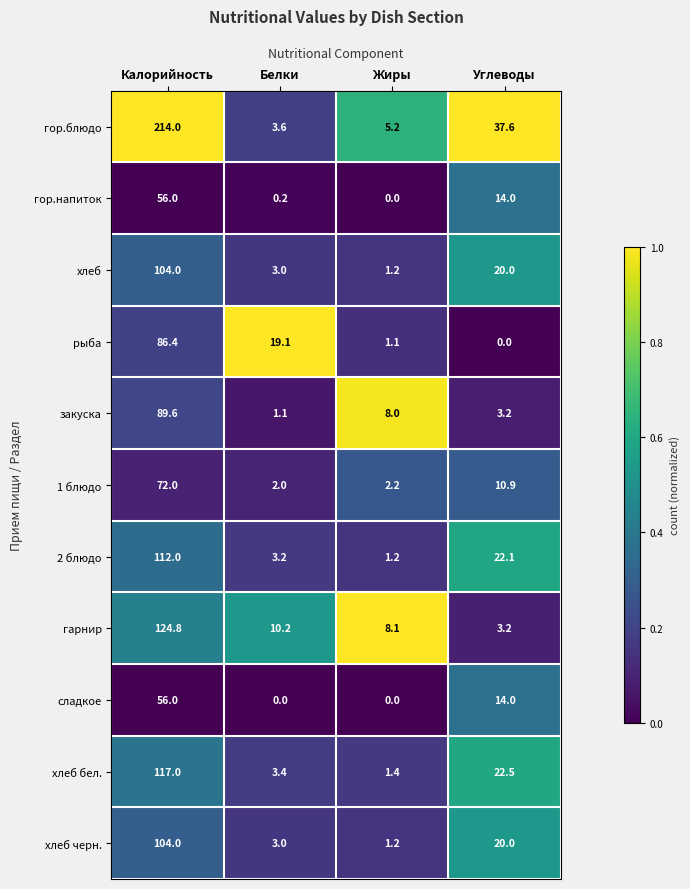

Count the number of categories in the chart.

4